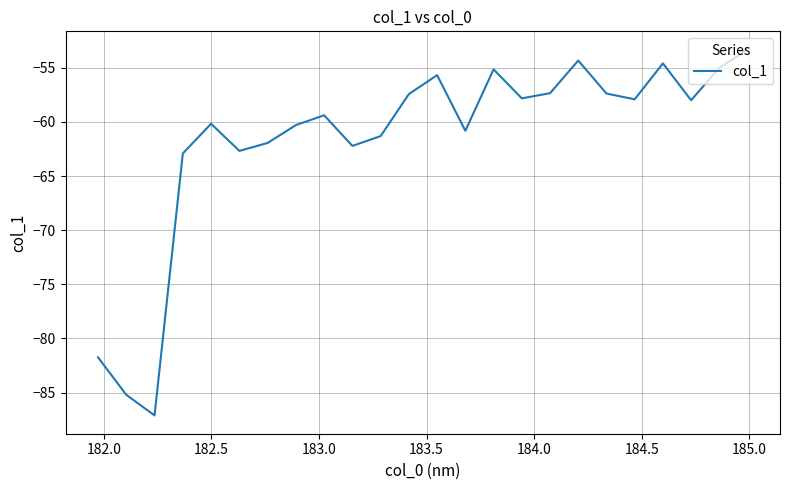

What is the smallest value displayed?

-87.1